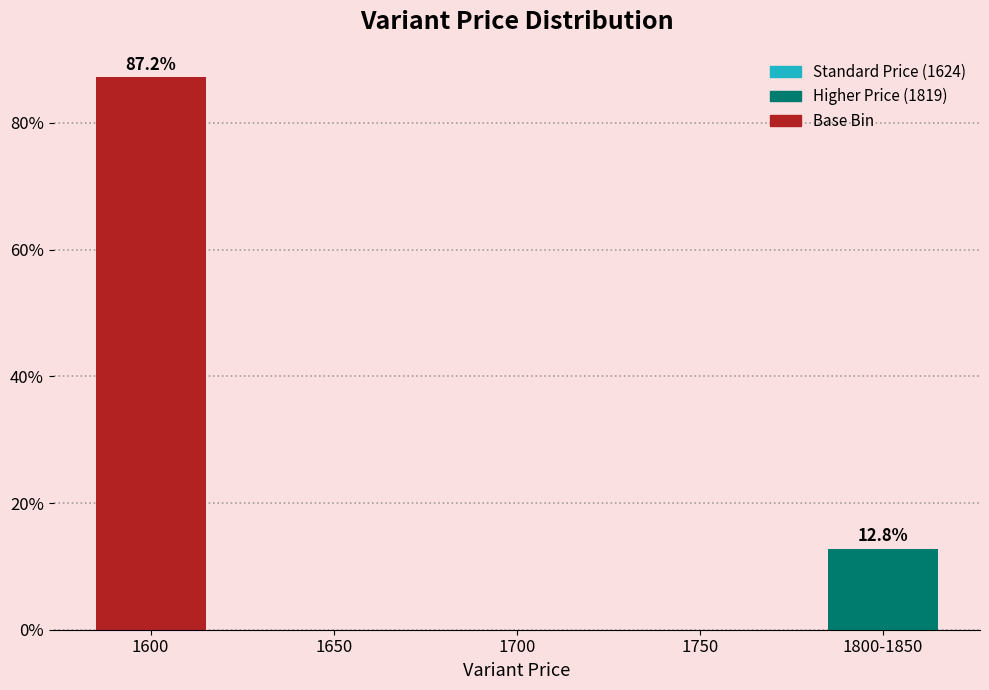

Reading left to right, what are all the values shown in this chart?

1600=87.2	1650=0.0	1700=0.0	1750=0.0	1800-1850=12.8